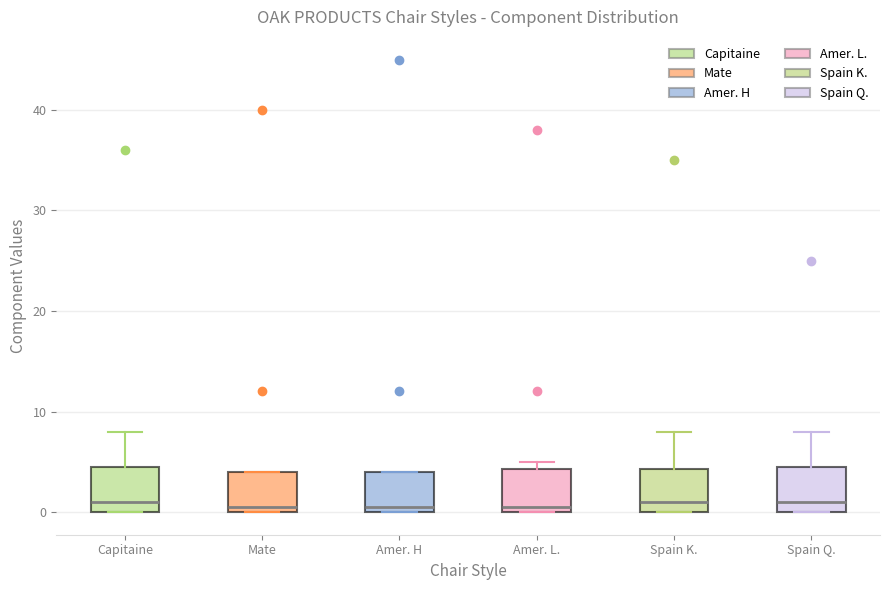

Where does the median line of the box for Capitaine sit on the y-axis? The values are not printed on the chart, so give them approximately, as read against the axis.

1